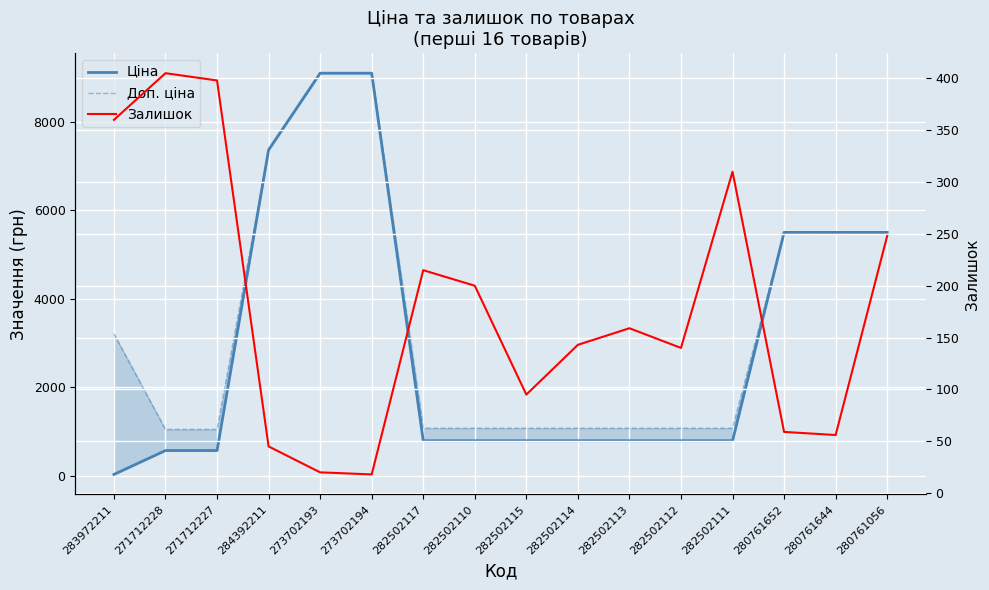

What is the sum of all Залишок values?

2871.0